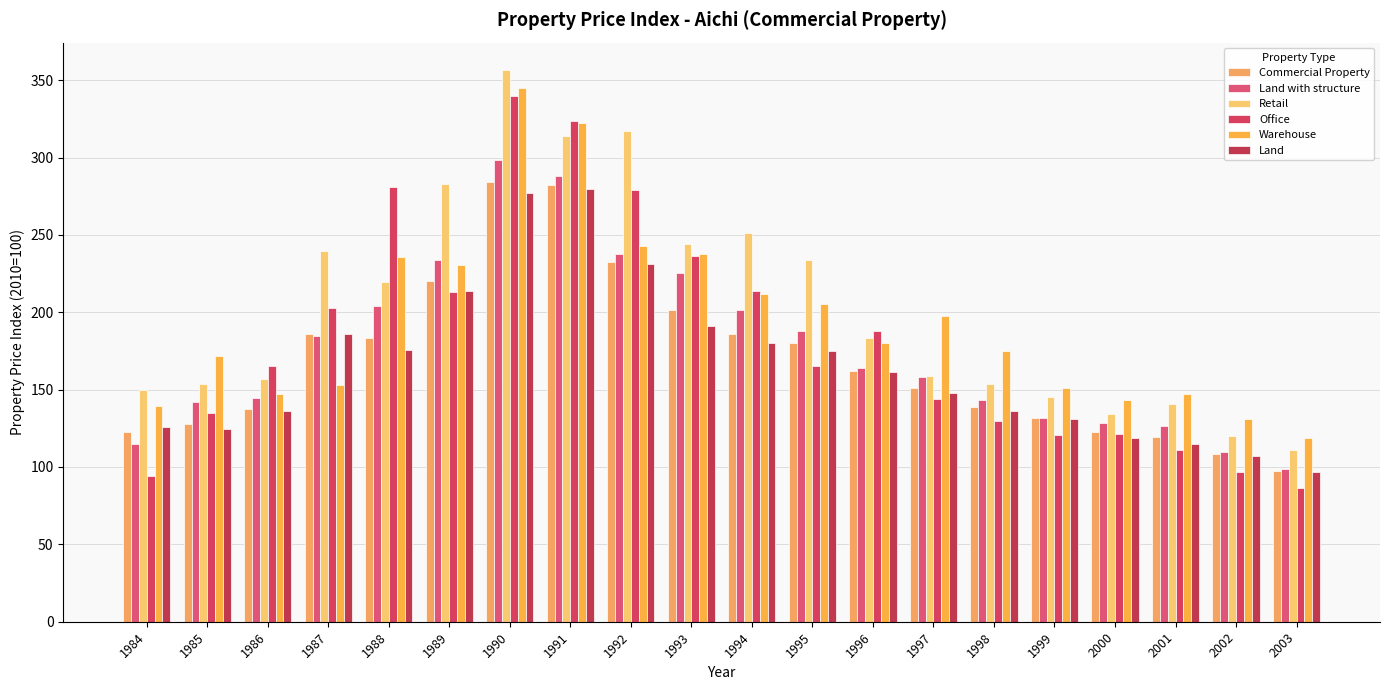

Reading left to right, transcribe all the data shown in this chart.

Commercial Property: 1984=122.5	1985=127.5	1986=137.8	1987=185.7	1988=183.1	1989=220.4	1990=284.0	1991=282.0	1992=232.4	1993=201.5	1994=185.9	1995=180.4	1996=162.1	1997=151.3	1998=138.6	1999=131.5	2000=122.9	2001=119.4	2002=108.2	2003=97.7
Land with structure: 1984=114.8	1985=141.7	1986=144.8	1987=184.6	1988=204.2	1989=234.1	1990=298.6	1991=288.1	1992=237.8	1993=225.5	1994=201.5	1995=188.0	1996=164.2	1997=158.3	1998=143.3	1999=131.9	2000=128.4	2001=126.2	2002=109.4	2003=99.0
Retail: 1984=150.0	1985=153.7	1986=157.2	1987=239.9	1988=219.7	1989=282.9	1990=356.4	1991=313.9	1992=317.4	1993=243.9	1994=251.0	1995=233.5	1996=183.6	1997=158.9	1998=153.6	1999=145.2	2000=133.9	2001=140.5	2002=120.0	2003=110.7
Office: 1984=93.9	1985=134.8	1986=165.1	1987=202.9	1988=280.7	1989=213.4	1990=339.7	1991=323.5	1992=279.3	1993=236.1	1994=213.6	1995=165.4	1996=187.6	1997=143.8	1998=129.8	1999=120.7	2000=121.5	2001=110.9	2002=96.9	2003=86.6
Warehouse: 1984=139.7	1985=171.8	1986=147.0	1987=153.2	1988=236.0	1989=230.5	1990=345.1	1991=322.1	1992=242.5	1993=237.9	1994=212.1	1995=205.6	1996=180.4	1997=197.7	1998=175.1	1999=151.0	2000=143.3	2001=147.0	2002=131.2	2003=118.5
Land: 1984=125.5	1985=124.4	1986=136.2	1987=185.7	1988=175.7	1989=213.9	1990=277.1	1991=279.5	1992=230.9	1993=191.3	1994=180.2	1995=174.9	1996=161.4	1997=147.6	1998=135.9	1999=131.2	2000=119.0	2001=114.7	2002=107.3	2003=96.6